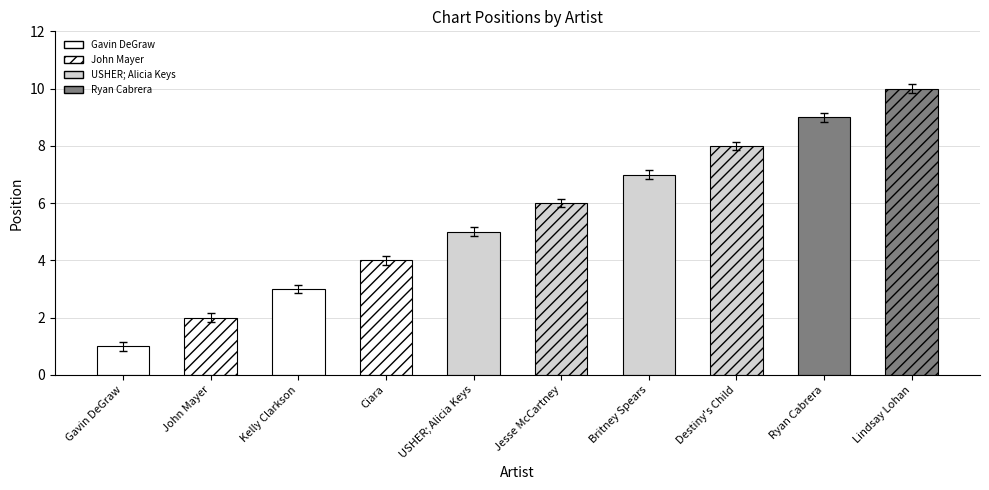

Rank the categories by value from highest to lowest.

Lindsay Lohan, Ryan Cabrera, Destiny's Child, Britney Spears, Jesse McCartney, USHER; Alicia Keys, Ciara, Kelly Clarkson, John Mayer, Gavin DeGraw